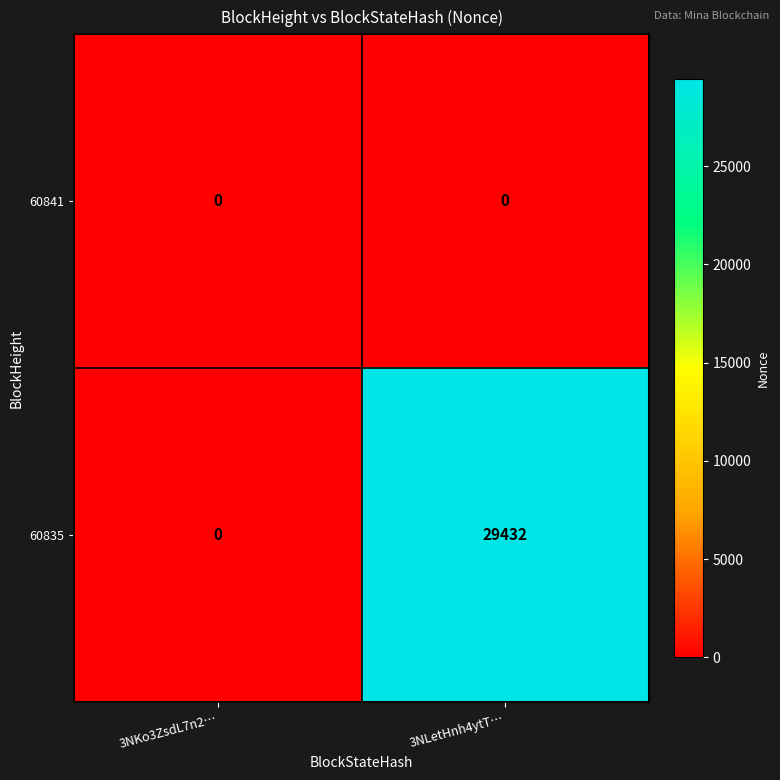

Rank the series by their average value, from lowest to highest.

60841, 60835